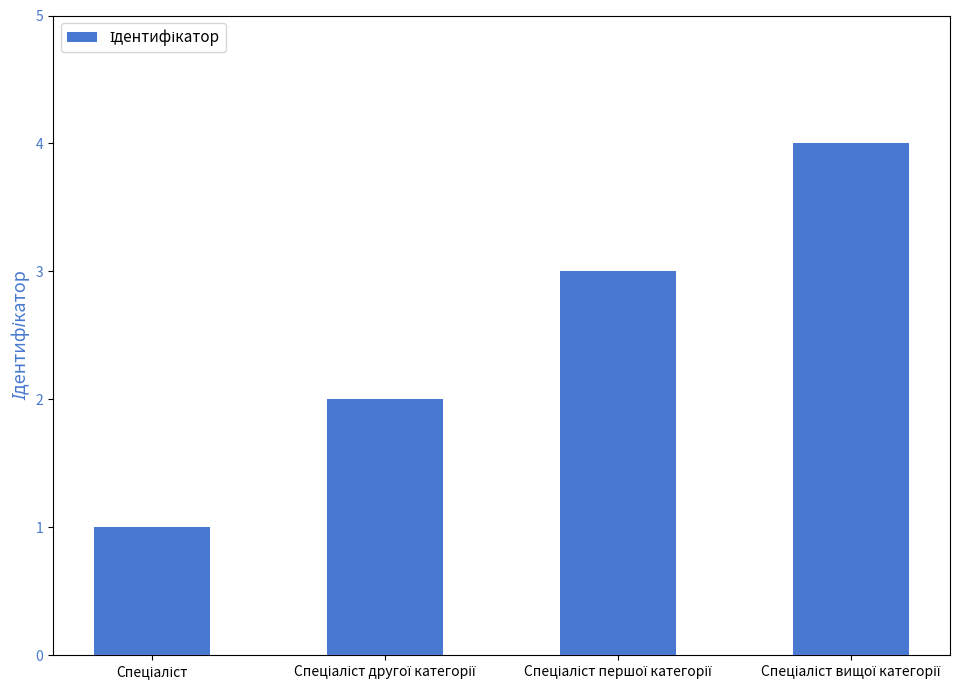

What is the maximum value shown in the chart?

4